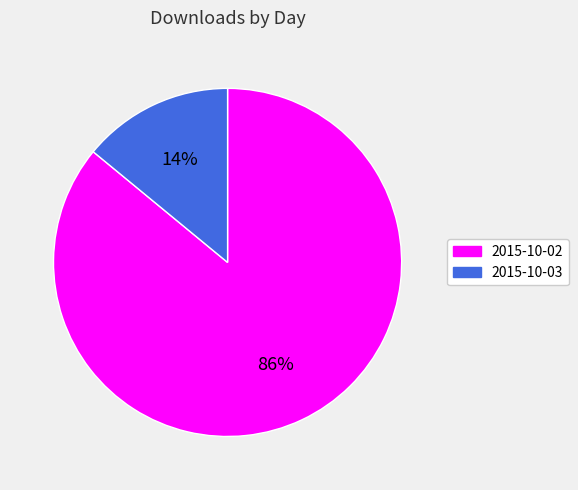

What percentage is the 2015-10-02 slice, to the nearest percent?

86%